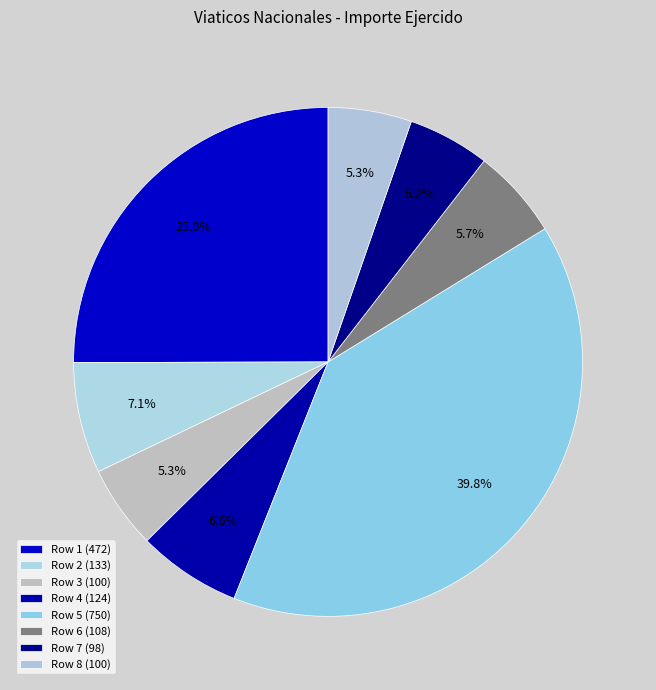

Combined, what portion of the pie is Row 7 and Row 6?

10.9%